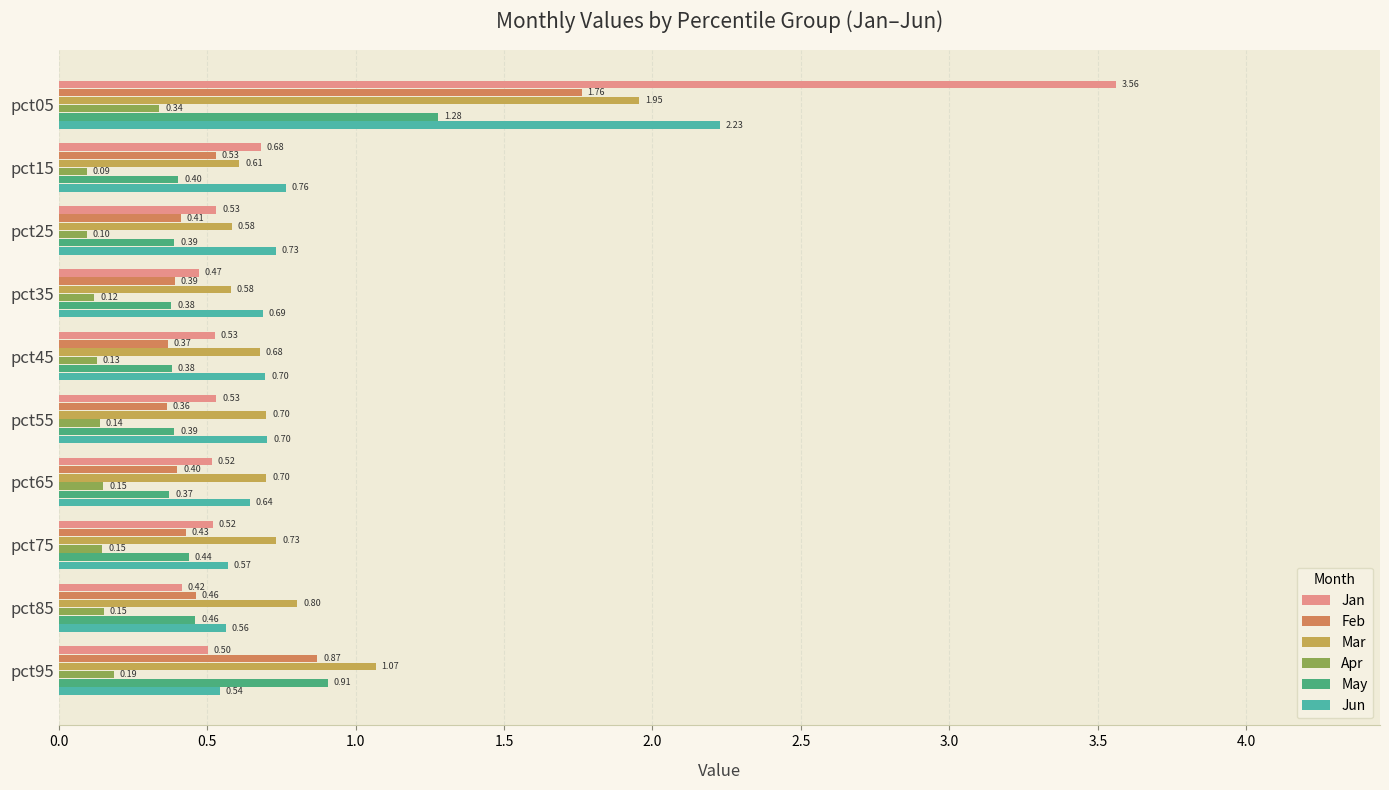

Which series has the largest total across all categories?

Mar